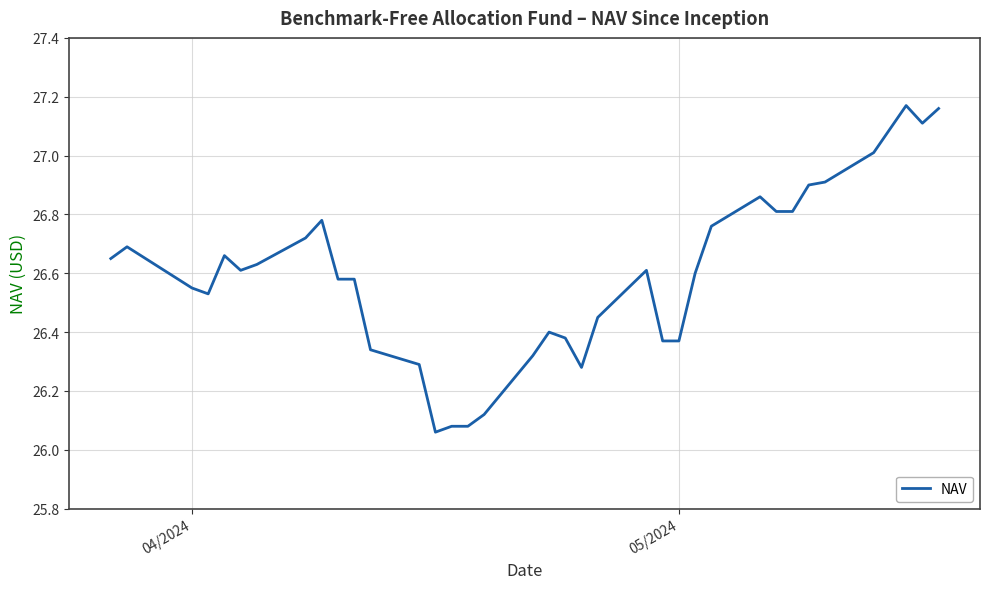

How many lines are shown in the chart?

1